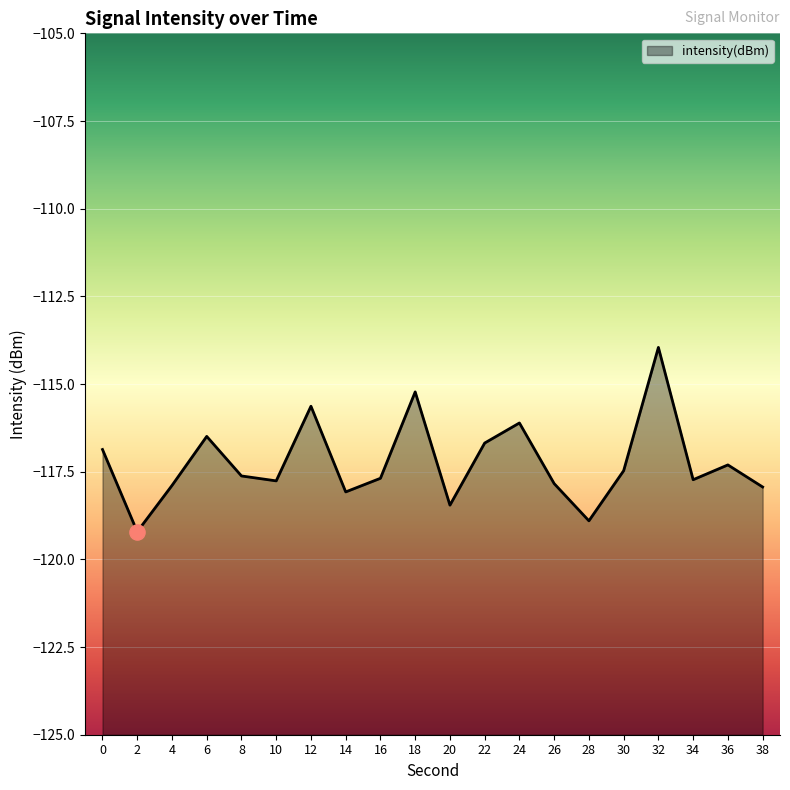

What is the change in value from 22 to 38?

-1.3